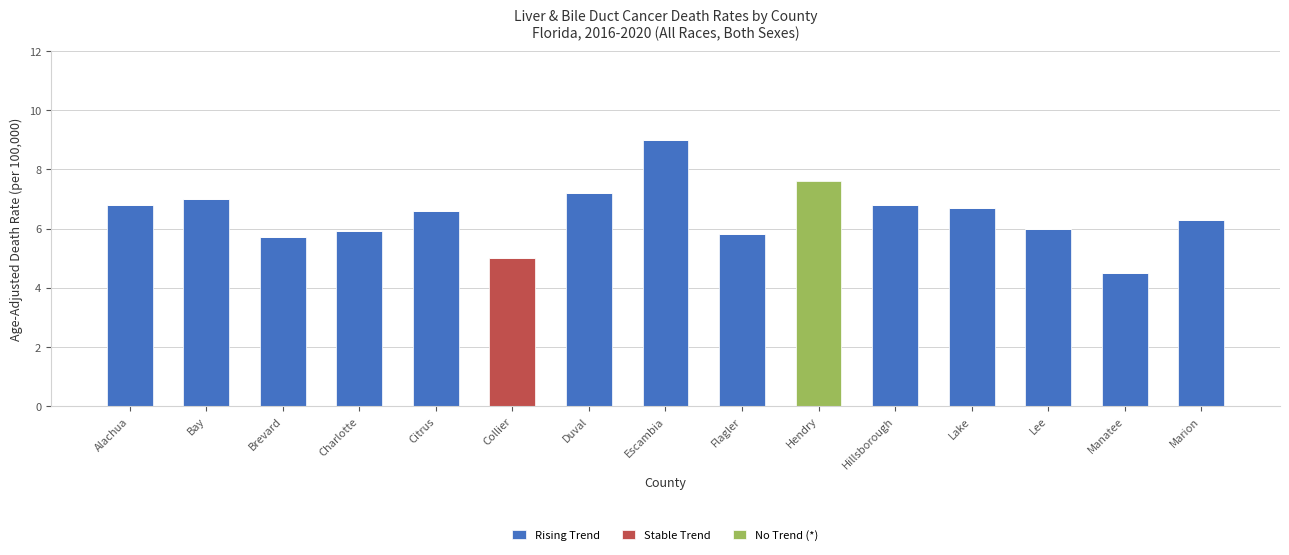

True or false: Rising Trend has a value of 7.0 at Manatee.

False